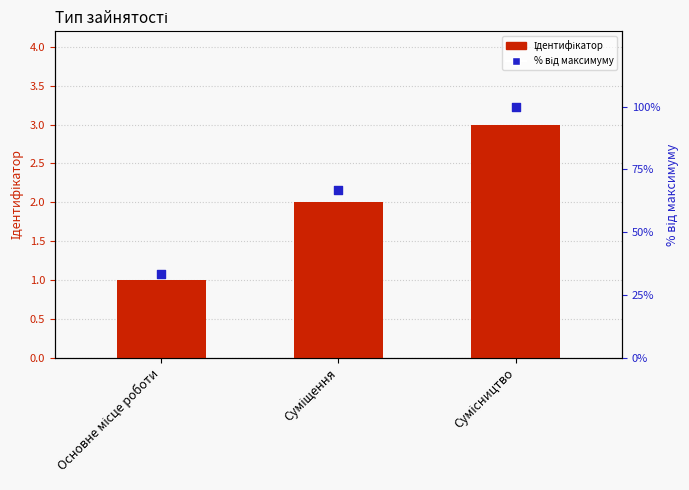

Is the value of Ідентифікатор at Суміщення greater than the value of % від максимуму at Суміщення?

No